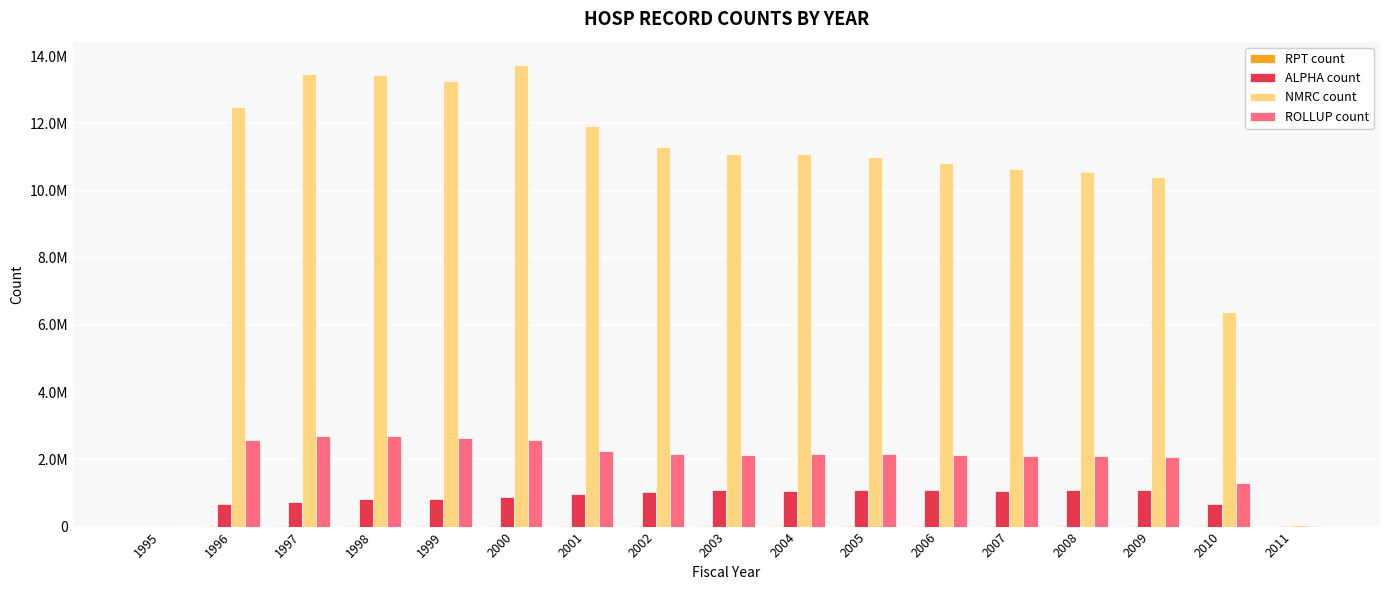

What is the sum of all ROLLUP count values?

33763839